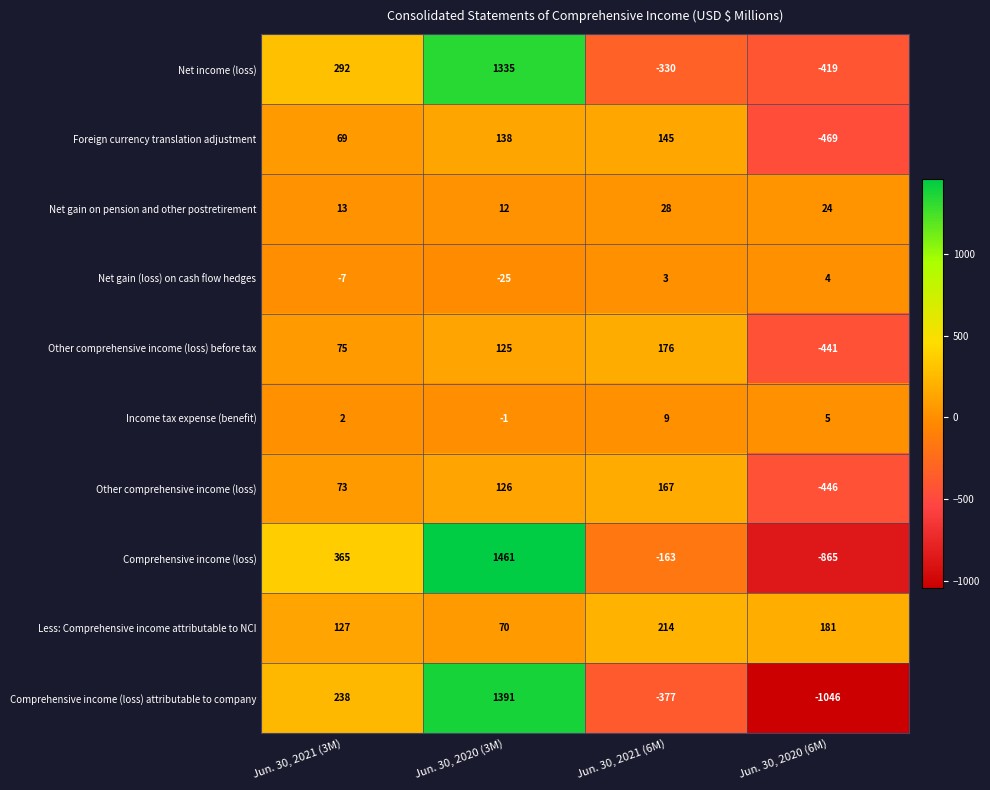

What value does the Less: Comprehensive income attributable to NCI series have at Jun. 30, 2021 (3M), to the nearest 5?

125